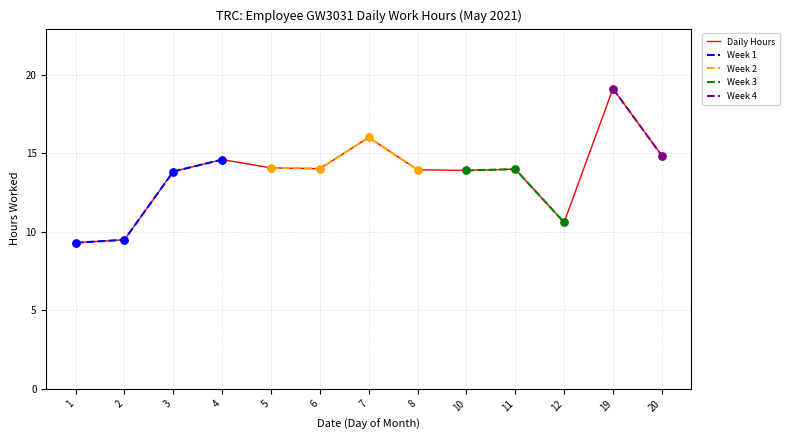

Between 7 and 1, which is larger?

7